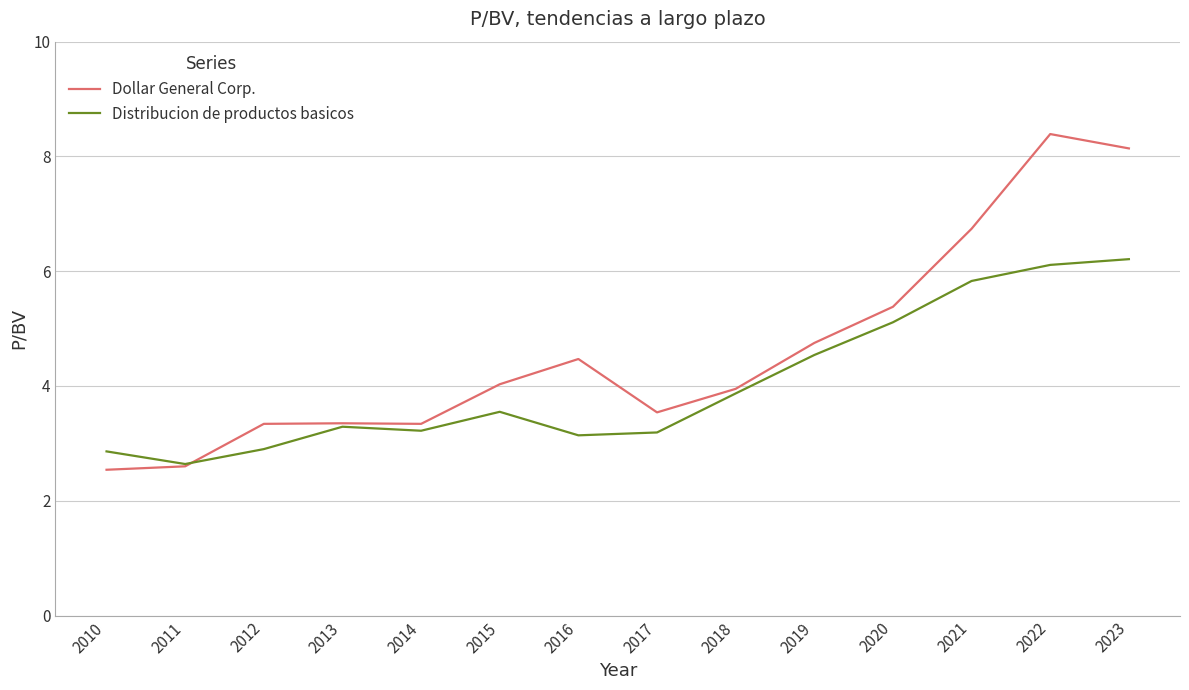

Which label corresponds to the largest value in the chart?

2022